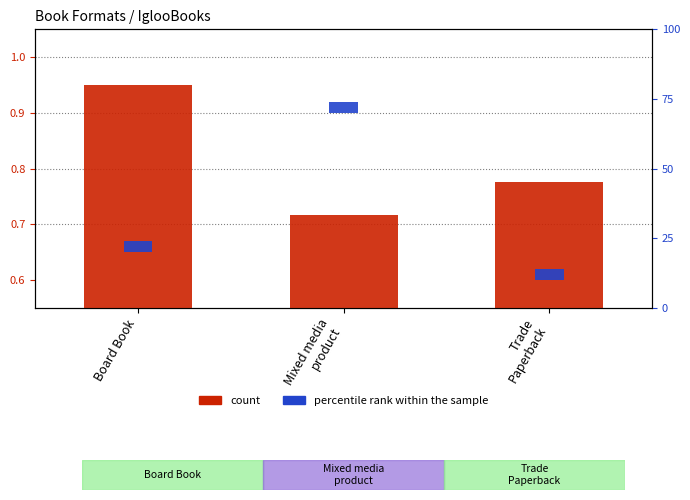

Which series has the largest total across all categories?

count